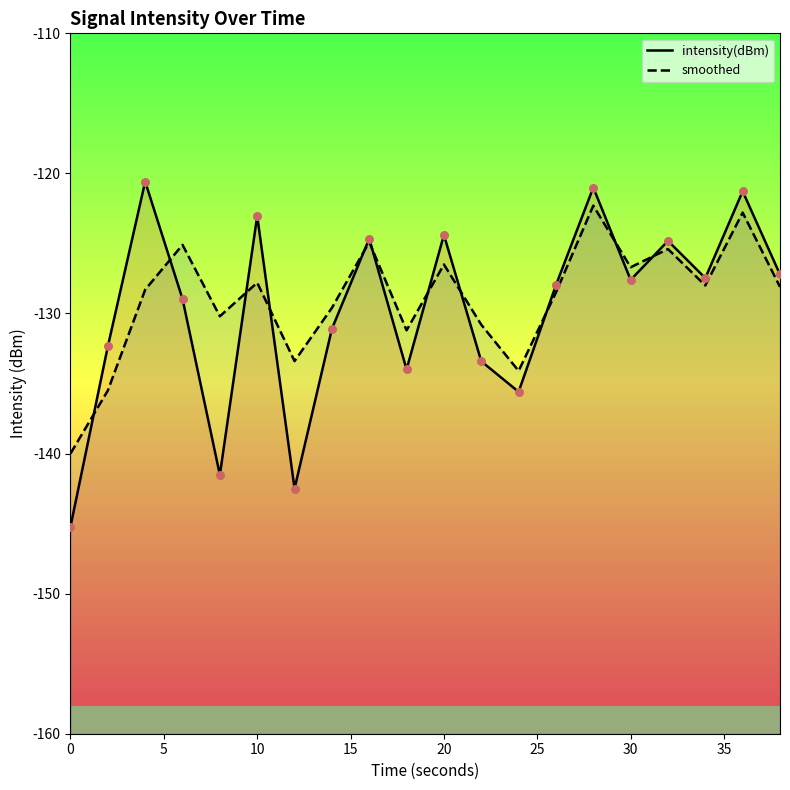

Which series contains the highest Y value?

intensity(dBm)